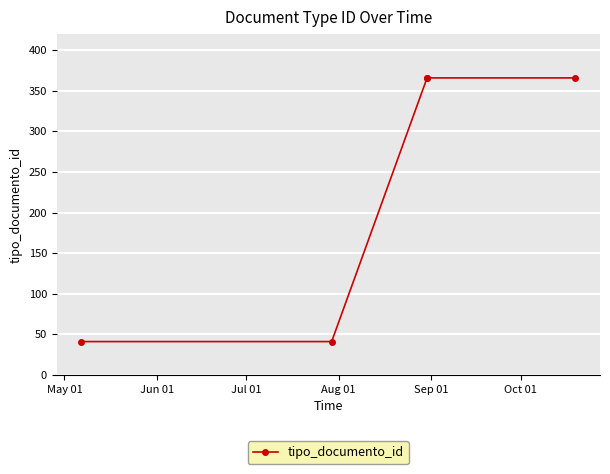

List the labels in order of value, smallest first.

May 01, Jun 01, Jul 01, Aug 01, Sep 01